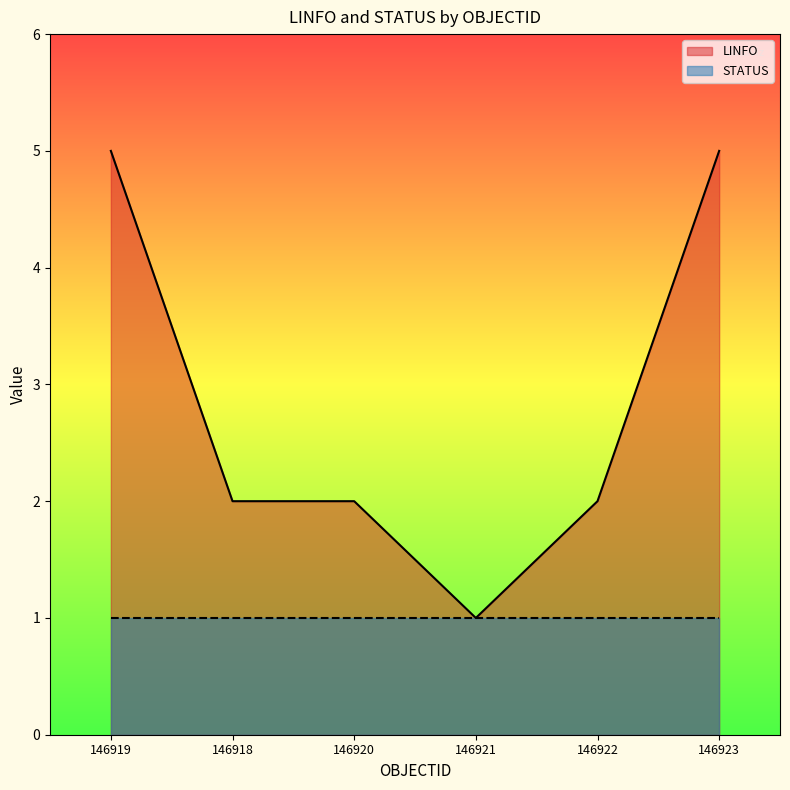

Count the values in the range 2 to 5.

5